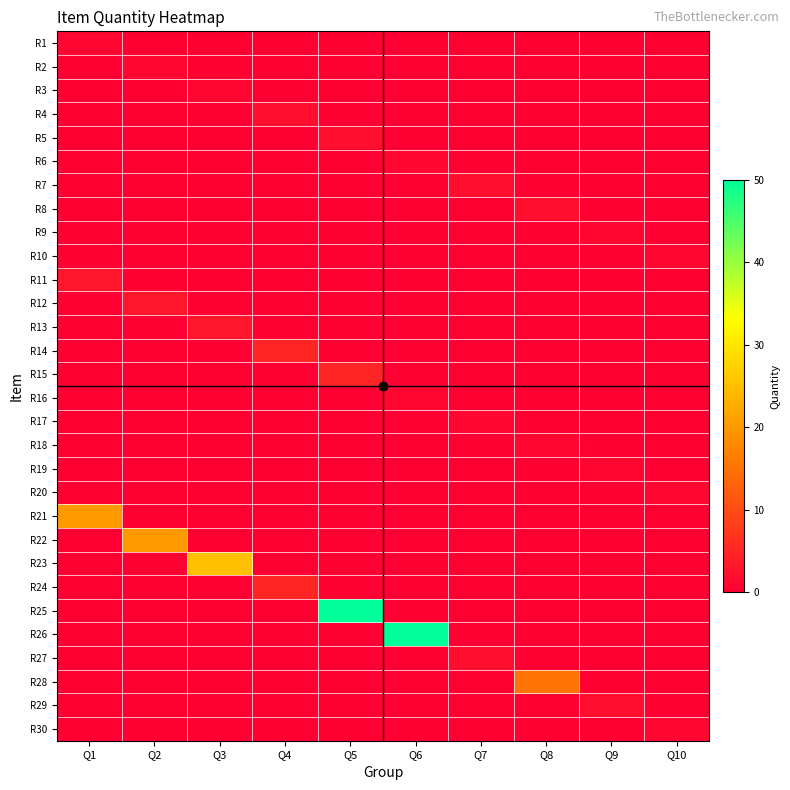

Reading left to right, transcribe all the data shown in this chart.

R1: Q1=1	Q2=0	Q3=0	Q4=0	Q5=0	Q6=0	Q7=0	Q8=0	Q9=0	Q10=0
R2: Q1=0	Q2=1	Q3=0	Q4=0	Q5=0	Q6=0	Q7=0	Q8=0	Q9=0	Q10=0
R3: Q1=0	Q2=0	Q3=1	Q4=0	Q5=0	Q6=0	Q7=0	Q8=0	Q9=0	Q10=0
R4: Q1=0	Q2=0	Q3=0	Q4=2	Q5=0	Q6=0	Q7=0	Q8=0	Q9=0	Q10=0
R5: Q1=0	Q2=0	Q3=0	Q4=0	Q5=2	Q6=0	Q7=0	Q8=0	Q9=0	Q10=0
R6: Q1=0	Q2=0	Q3=0	Q4=0	Q5=0	Q6=1	Q7=0	Q8=0	Q9=0	Q10=0
R7: Q1=0	Q2=0	Q3=0	Q4=0	Q5=0	Q6=0	Q7=2	Q8=0	Q9=0	Q10=0
R8: Q1=0	Q2=0	Q3=0	Q4=0	Q5=0	Q6=0	Q7=0	Q8=2	Q9=0	Q10=0
R9: Q1=0	Q2=0	Q3=0	Q4=0	Q5=0	Q6=0	Q7=0	Q8=0	Q9=1	Q10=0
R10: Q1=0	Q2=0	Q3=0	Q4=0	Q5=0	Q6=0	Q7=0	Q8=0	Q9=0	Q10=1
R11: Q1=3	Q2=0	Q3=0	Q4=0	Q5=0	Q6=0	Q7=0	Q8=0	Q9=0	Q10=0
R12: Q1=0	Q2=3	Q3=0	Q4=0	Q5=0	Q6=0	Q7=0	Q8=0	Q9=0	Q10=0
R13: Q1=0	Q2=0	Q3=3	Q4=0	Q5=0	Q6=0	Q7=0	Q8=0	Q9=0	Q10=0
R14: Q1=0	Q2=0	Q3=0	Q4=5	Q5=0	Q6=0	Q7=0	Q8=0	Q9=0	Q10=0
R15: Q1=0	Q2=0	Q3=0	Q4=0	Q5=5	Q6=0	Q7=0	Q8=0	Q9=0	Q10=0
R16: Q1=0	Q2=0	Q3=0	Q4=0	Q5=0	Q6=1	Q7=0	Q8=0	Q9=0	Q10=0
R17: Q1=0	Q2=0	Q3=0	Q4=0	Q5=0	Q6=0	Q7=1	Q8=0	Q9=0	Q10=0
R18: Q1=0	Q2=0	Q3=0	Q4=0	Q5=0	Q6=0	Q7=0	Q8=1	Q9=0	Q10=0
R19: Q1=0	Q2=0	Q3=0	Q4=0	Q5=0	Q6=0	Q7=0	Q8=0	Q9=1	Q10=0
R20: Q1=0	Q2=0	Q3=0	Q4=0	Q5=0	Q6=0	Q7=0	Q8=0	Q9=0	Q10=1
R21: Q1=20	Q2=0	Q3=0	Q4=0	Q5=0	Q6=0	Q7=0	Q8=0	Q9=0	Q10=0
R22: Q1=0	Q2=20	Q3=0	Q4=0	Q5=0	Q6=0	Q7=0	Q8=0	Q9=0	Q10=0
R23: Q1=0	Q2=0	Q3=25	Q4=0	Q5=0	Q6=0	Q7=0	Q8=0	Q9=0	Q10=0
R24: Q1=0	Q2=0	Q3=0	Q4=5	Q5=0	Q6=0	Q7=0	Q8=0	Q9=0	Q10=0
R25: Q1=0	Q2=0	Q3=0	Q4=0	Q5=50	Q6=0	Q7=0	Q8=0	Q9=0	Q10=0
R26: Q1=0	Q2=0	Q3=0	Q4=0	Q5=0	Q6=50	Q7=0	Q8=0	Q9=0	Q10=0
R27: Q1=0	Q2=0	Q3=0	Q4=0	Q5=0	Q6=0	Q7=2	Q8=0	Q9=0	Q10=0
R28: Q1=0	Q2=0	Q3=0	Q4=0	Q5=0	Q6=0	Q7=0	Q8=15	Q9=0	Q10=0
R29: Q1=0	Q2=0	Q3=0	Q4=0	Q5=0	Q6=0	Q7=0	Q8=0	Q9=2	Q10=0
R30: Q1=0	Q2=0	Q3=0	Q4=0	Q5=0	Q6=0	Q7=0	Q8=0	Q9=0	Q10=1